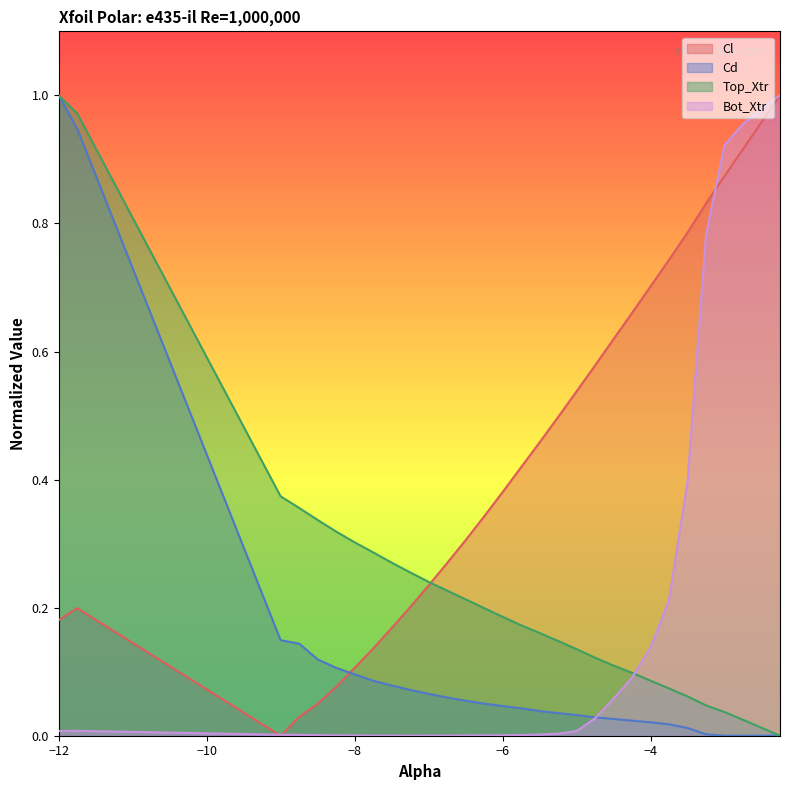

In Bot_Xtr, how many points are lower than both neighbors (excluding endpoints)?

1